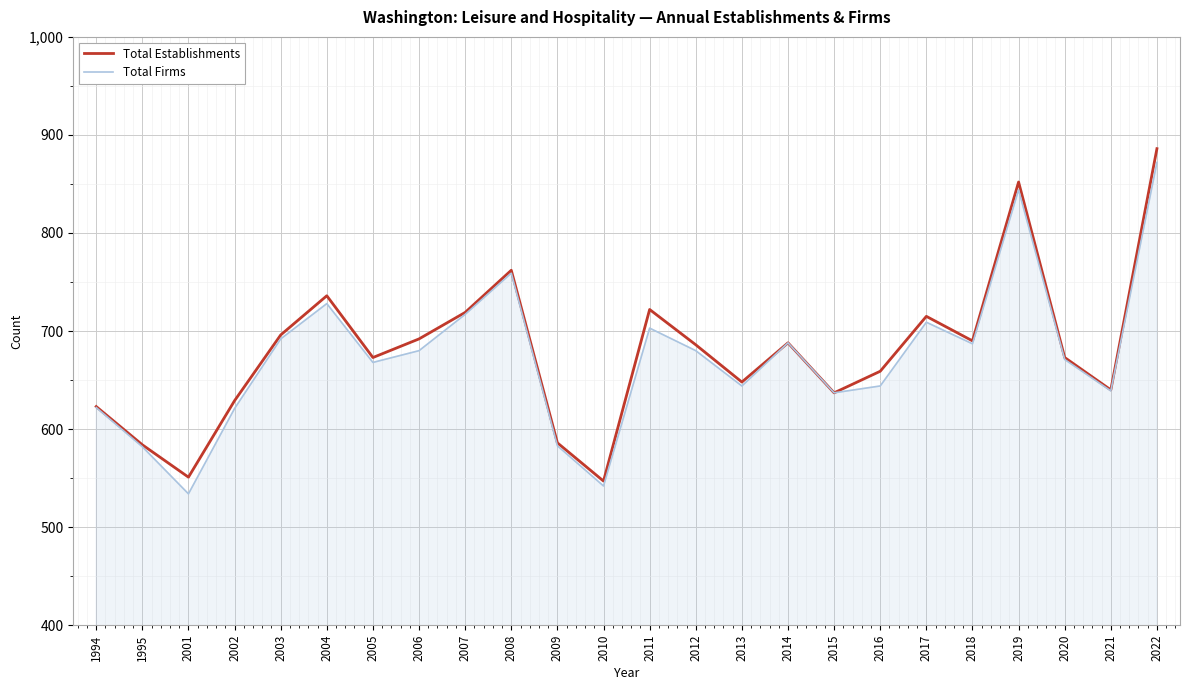

At how many categories does at least one series exceed 559?

22